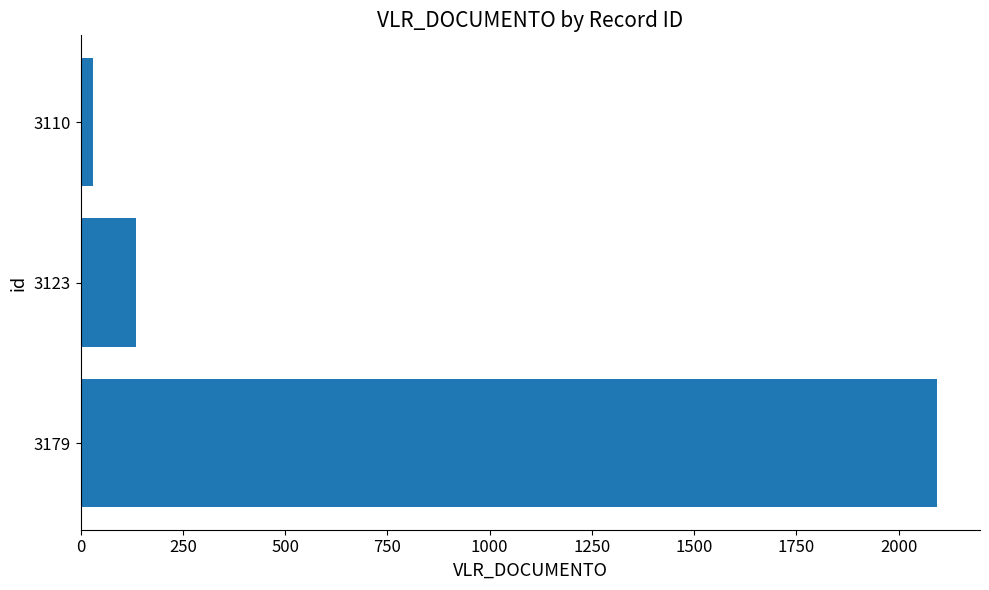

Which has a higher value, 3123 or 3179?

3179